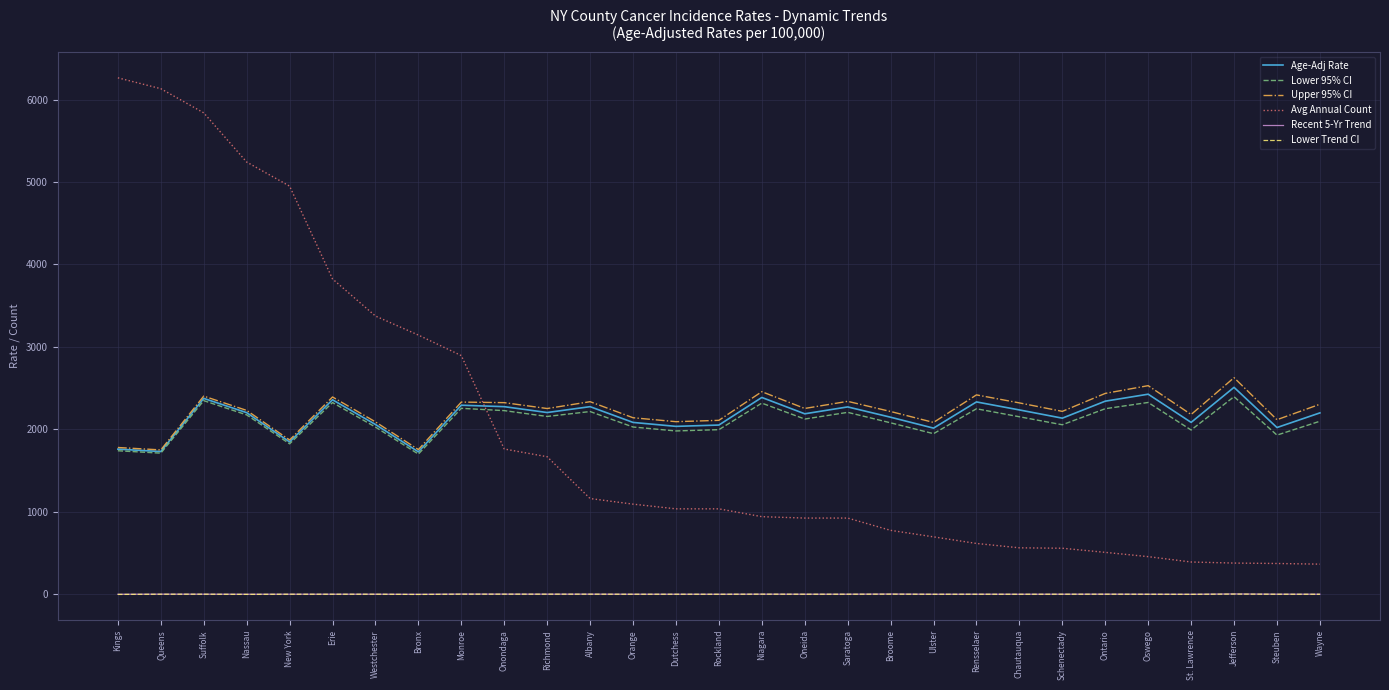

What is the highest value of the Age-Adj Rate series?

2508.9